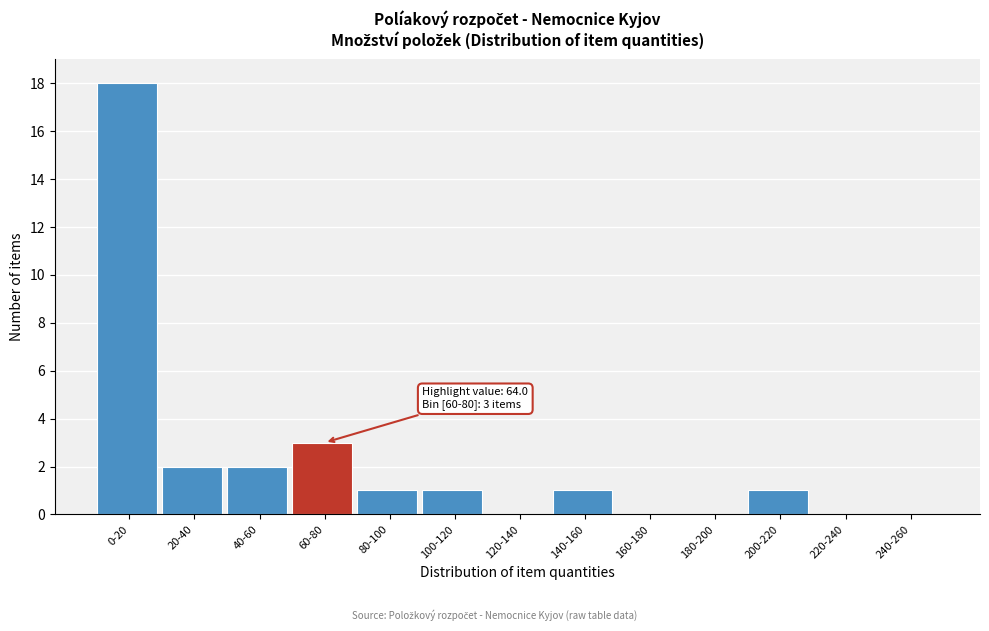

Reading left to right, transcribe all the data shown in this chart.

0-20=18	20-40=2	40-60=2	60-80=3	80-100=1	100-120=1	120-140=0	140-160=1	160-180=0	180-200=0	200-220=1	220-240=0	240-260=0